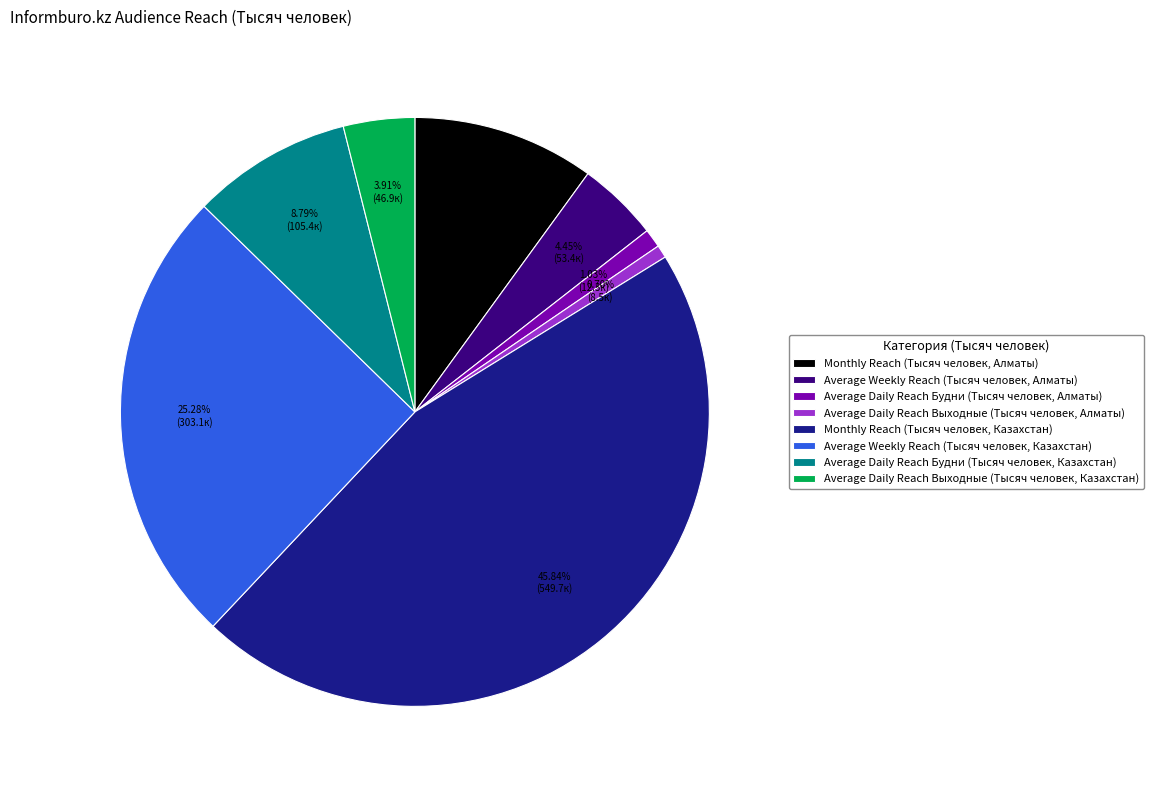

How many segments does this pie chart have?

8